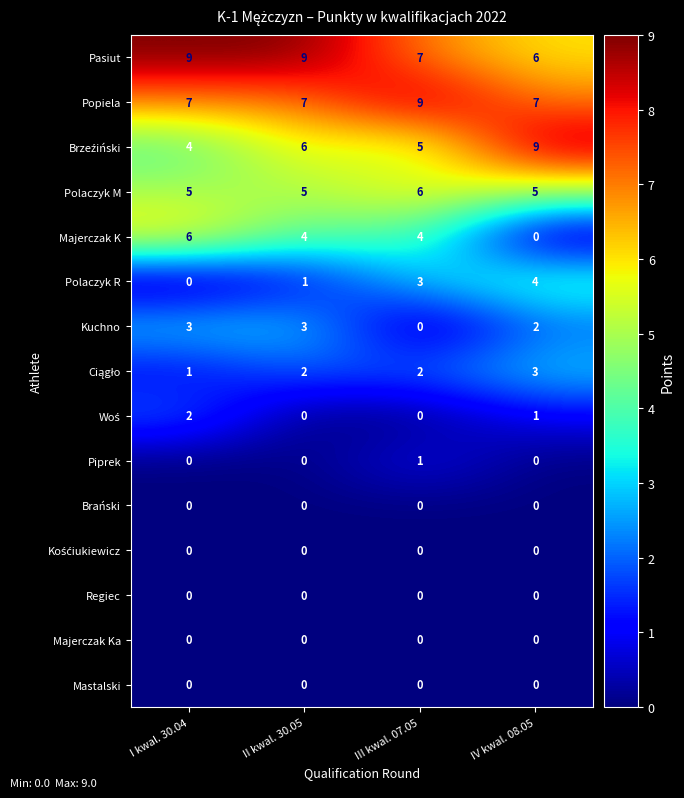

Which series has the widest spread of values?

Majerczak K